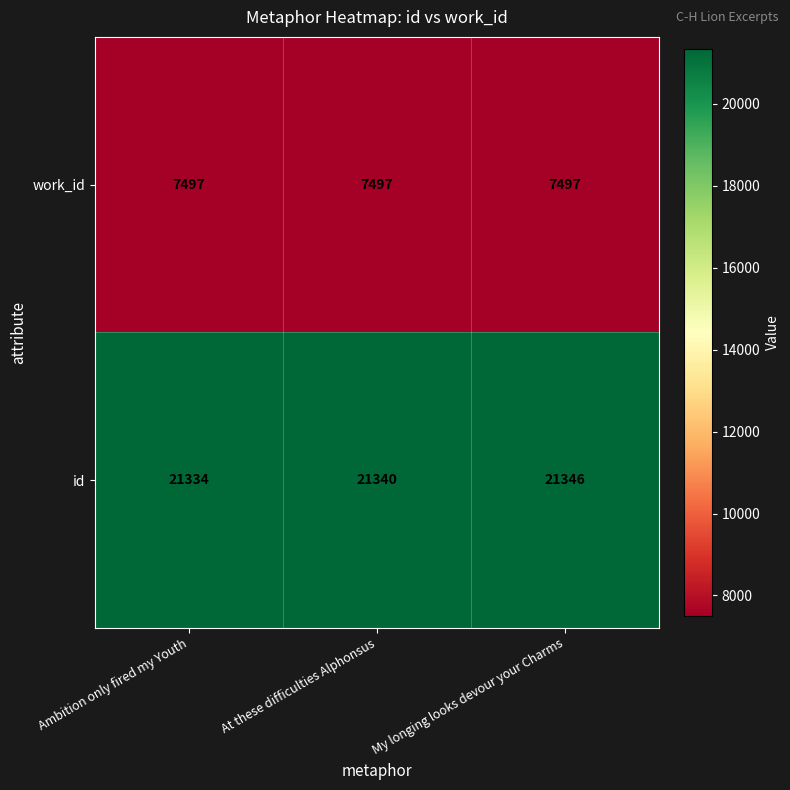

What value does the work_id series have at Ambition only fired my Youth?

7497